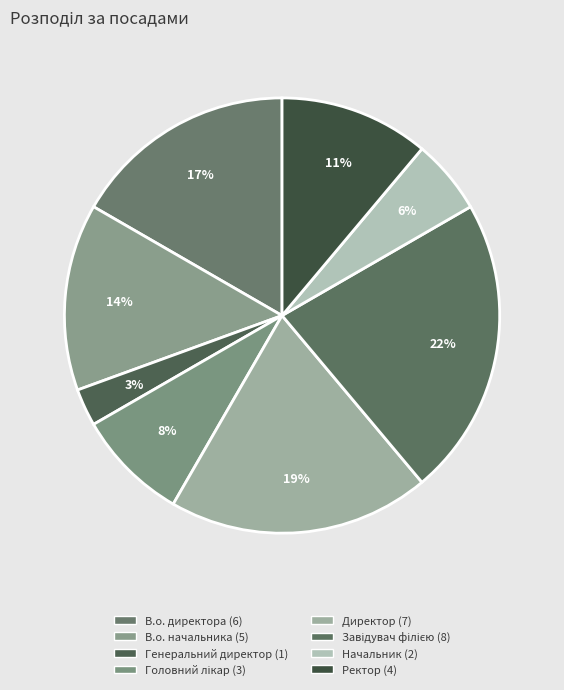

To the nearest percent, what portion does В.о. директора represent?

17%